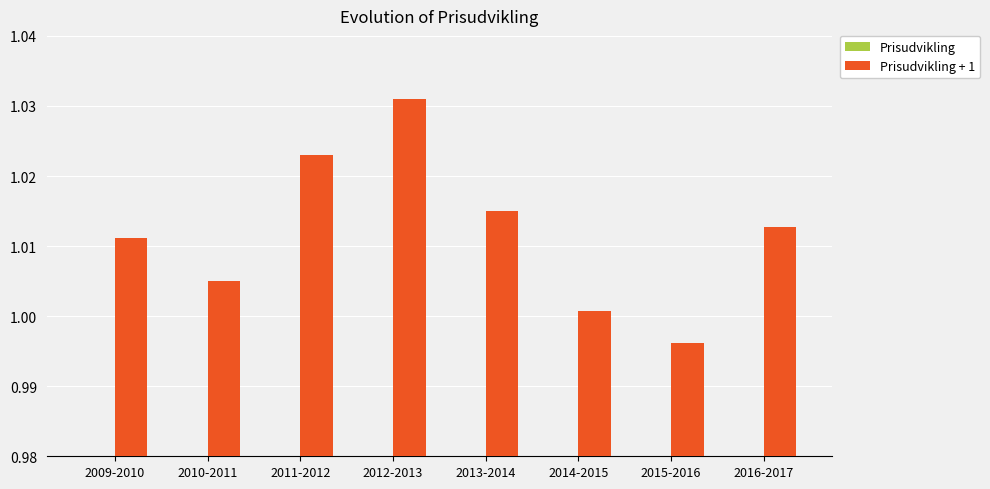

What position from the right is 2010-2011?

7